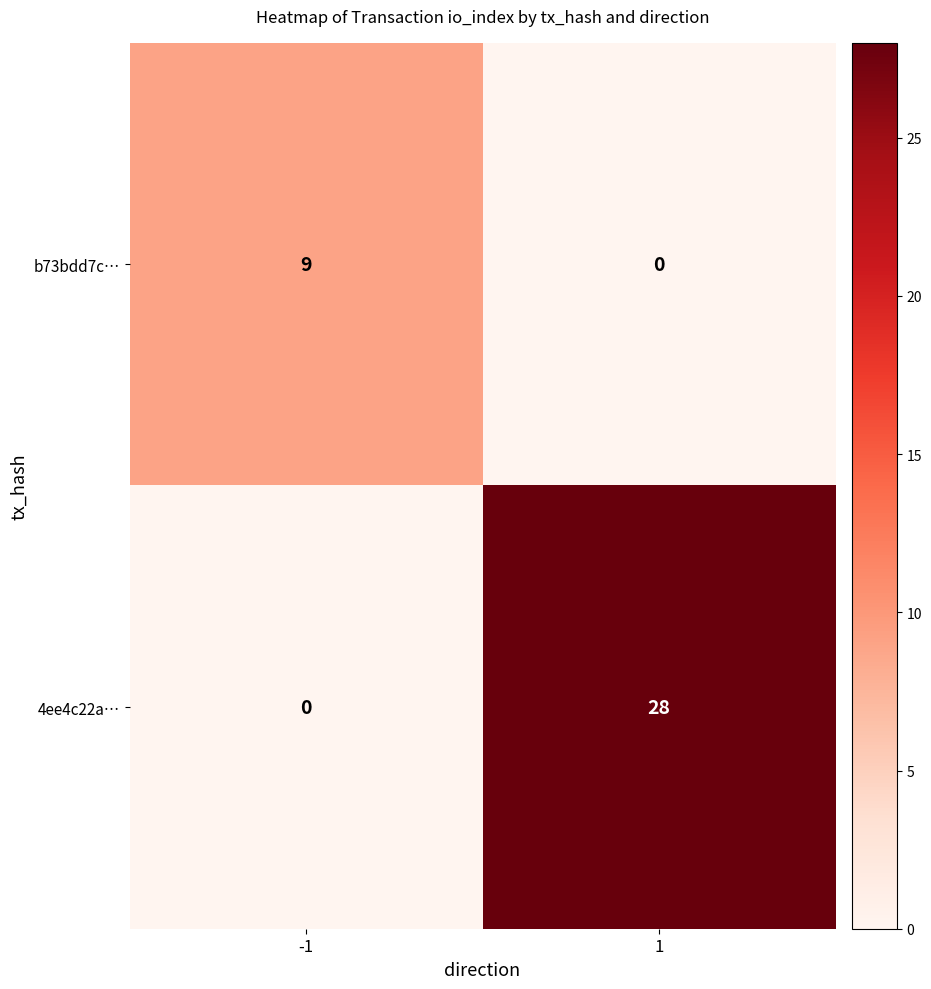

List the series in order of their overall mean, lowest first.

b73bdd7c…, 4ee4c22a…